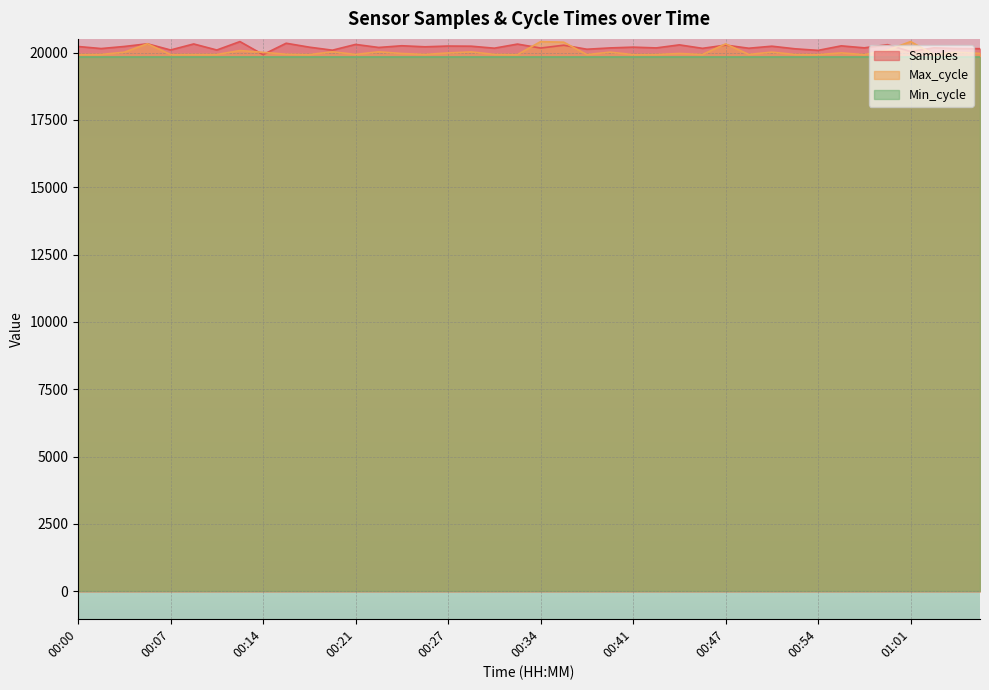

At which category is the sum across all series the highest?

00:36